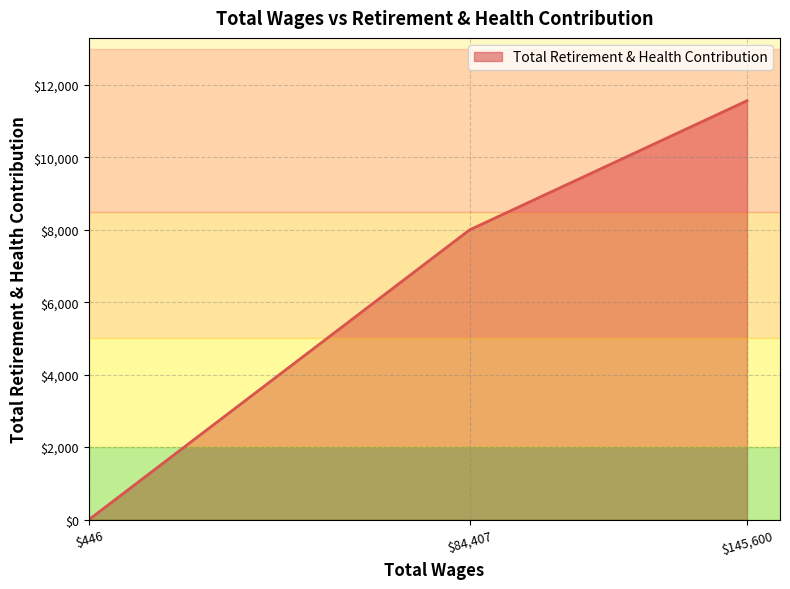

The chart shows a value of -6284 at $446. True or false?

False